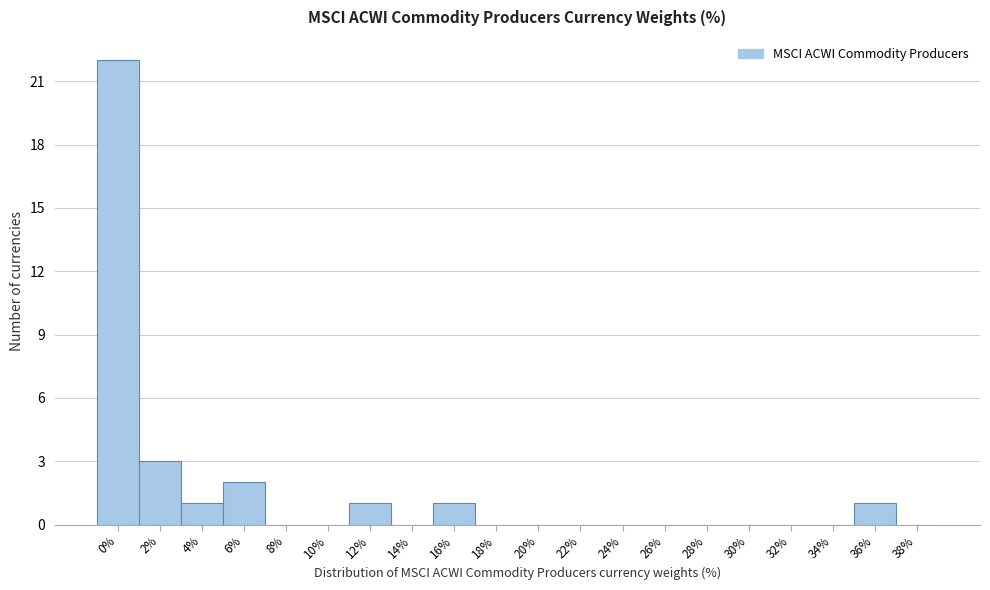

Reading right to left, transcribe all the data shown in this chart.

38%=0	36%=1	34%=0	32%=0	30%=0	28%=0	26%=0	24%=0	22%=0	20%=0	18%=0	16%=1	14%=0	12%=1	10%=0	8%=0	6%=2	4%=1	2%=3	0%=22